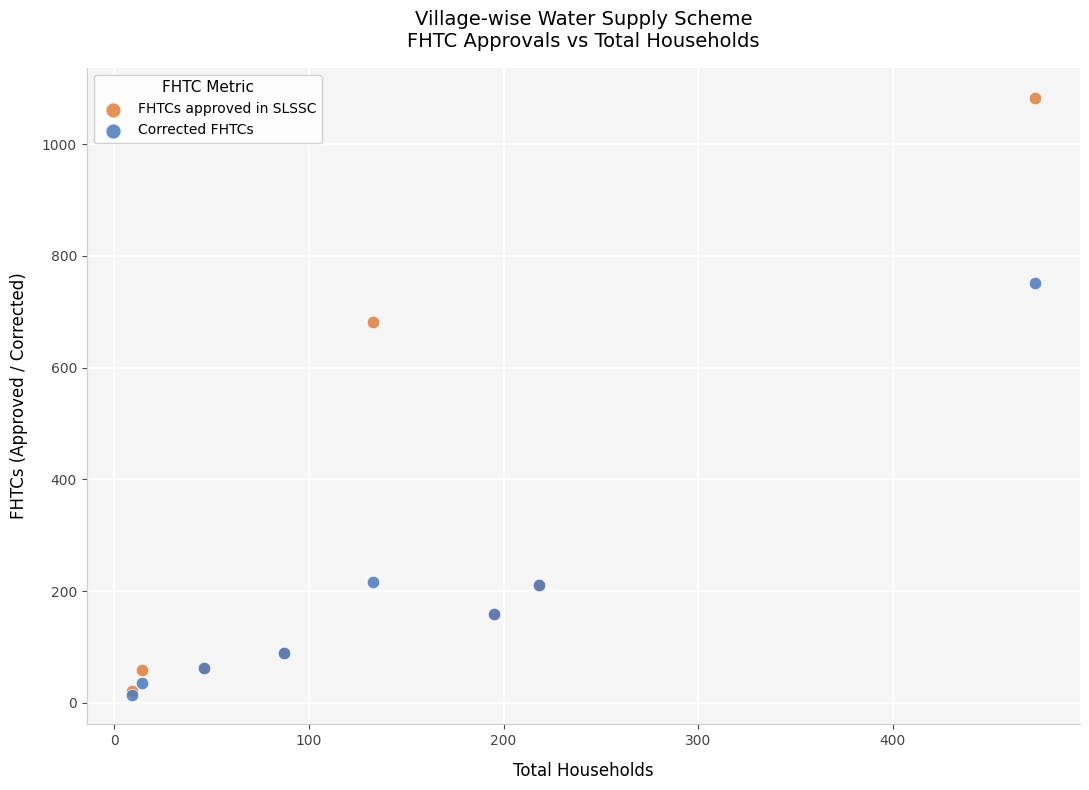

Which series contains the highest Y value?

FHTCs approved in SLSSC